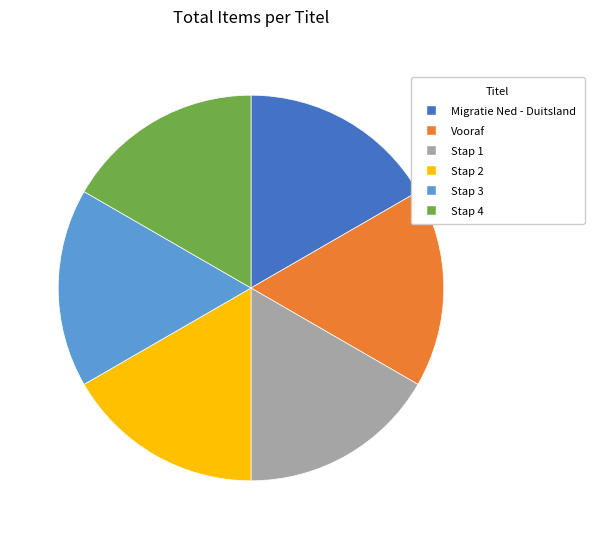

Is the sum of Stap 2 and Stap 4 greater than half?

No